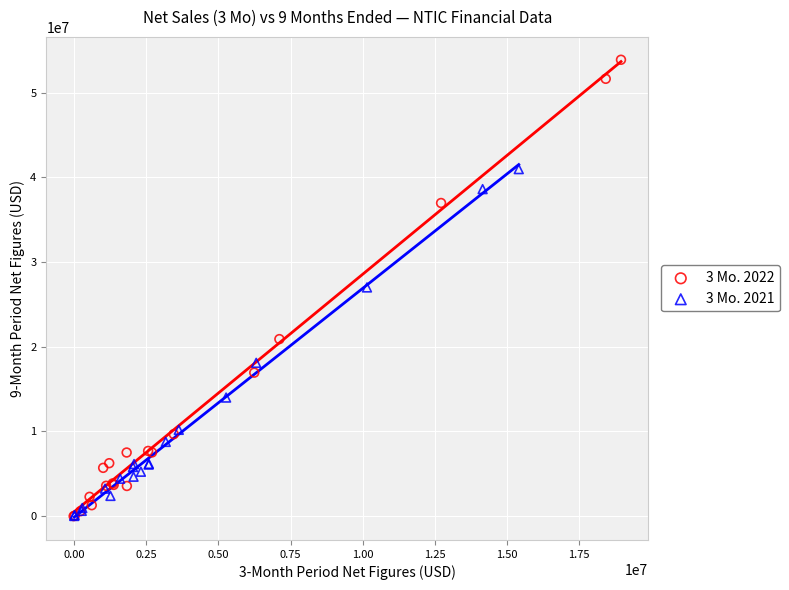

Which series reaches the maximum Y coordinate?

3 Mo. 2022